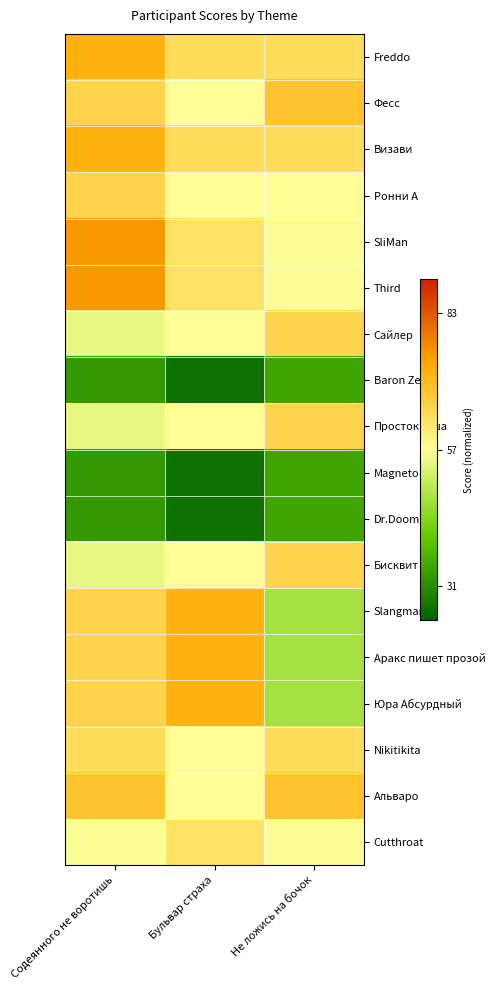

Which series has the widest spread of values?

Slangman